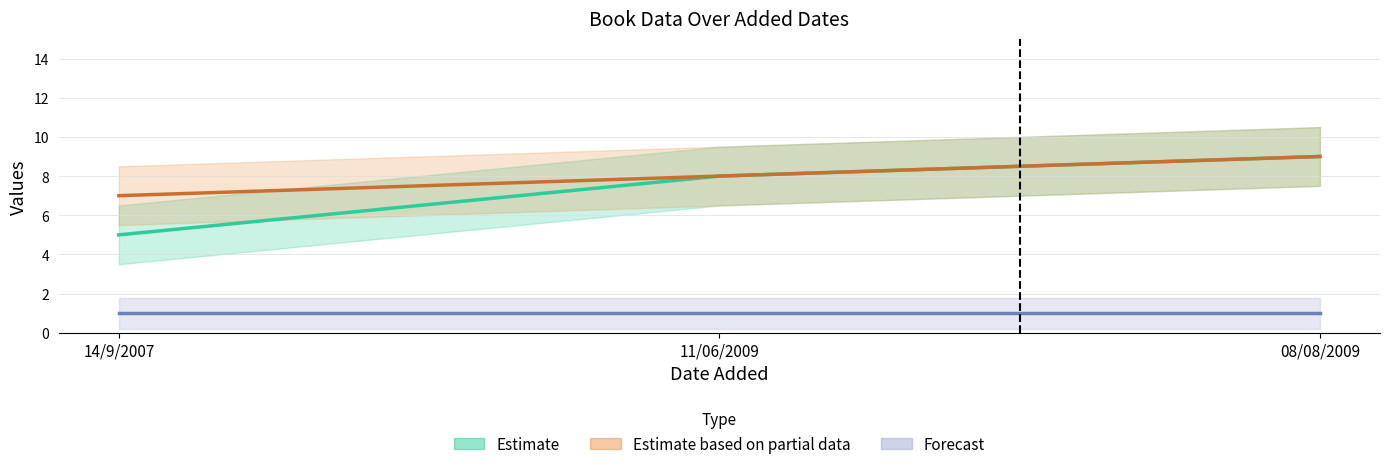

The Estimate series shows 5 at 08/08/2009. True or false?

False